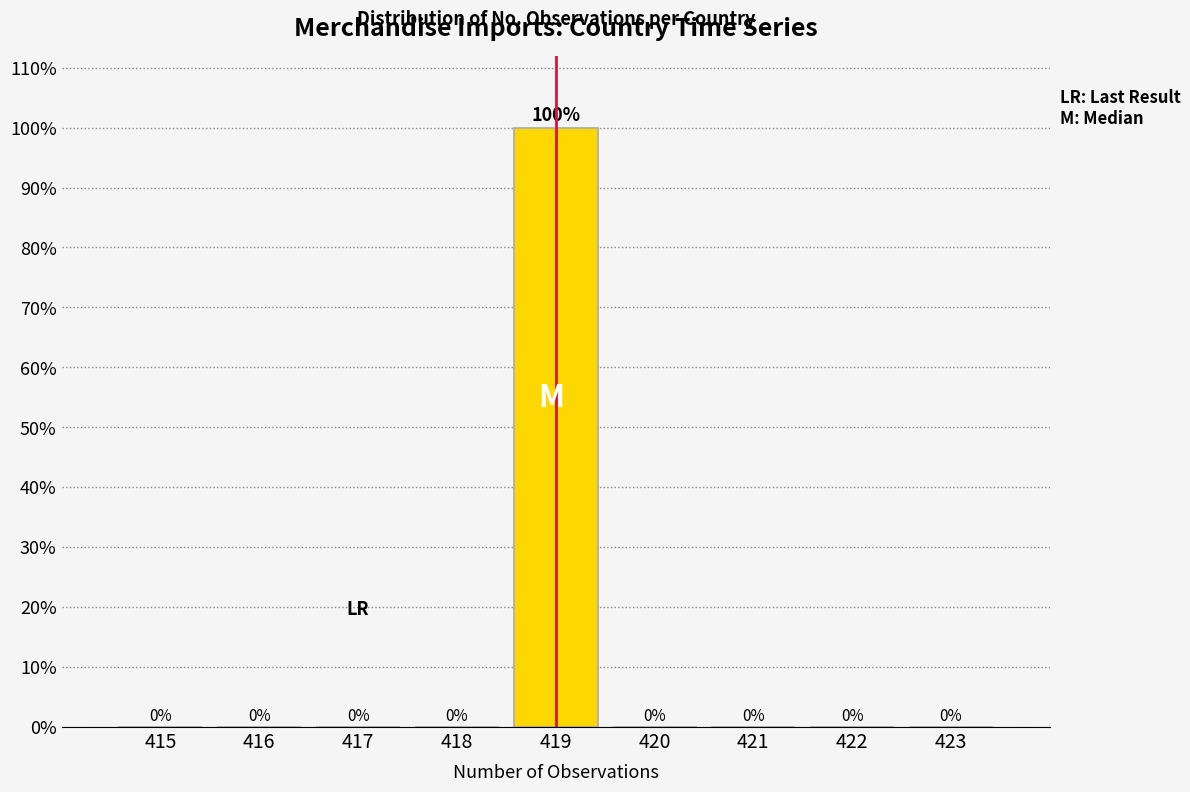

Reading left to right, transcribe all the data shown in this chart.

415=0	416=0	417=0	418=0	419=100	420=0	421=0	422=0	423=0